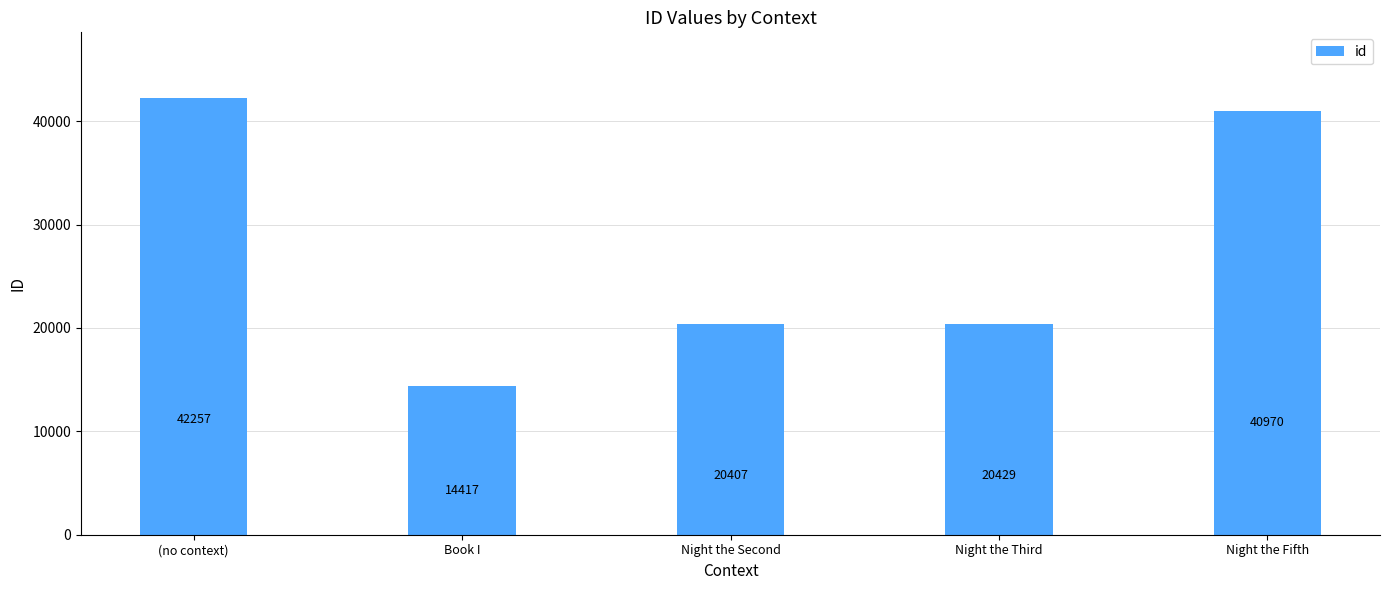

List the labels in order of value, largest first.

(no context), Night the Fifth, Night the Third, Night the Second, Book I